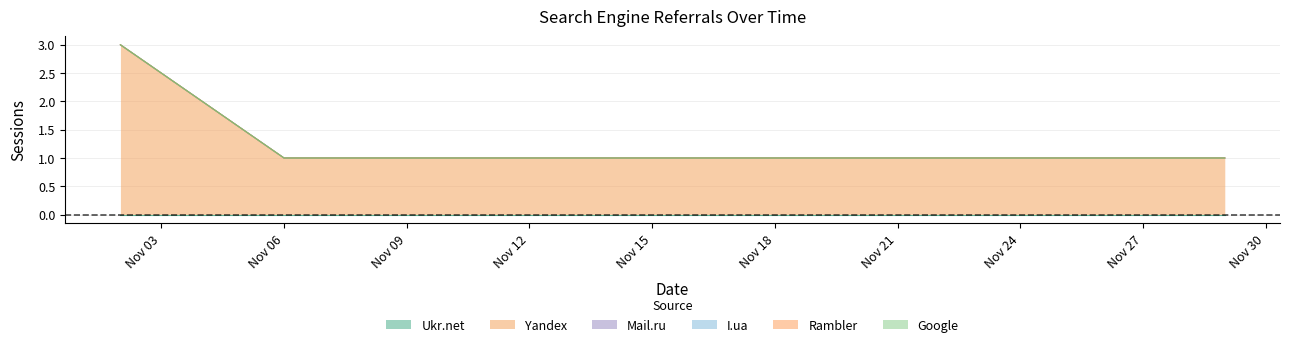

Does the chart have visible grid lines?

Yes